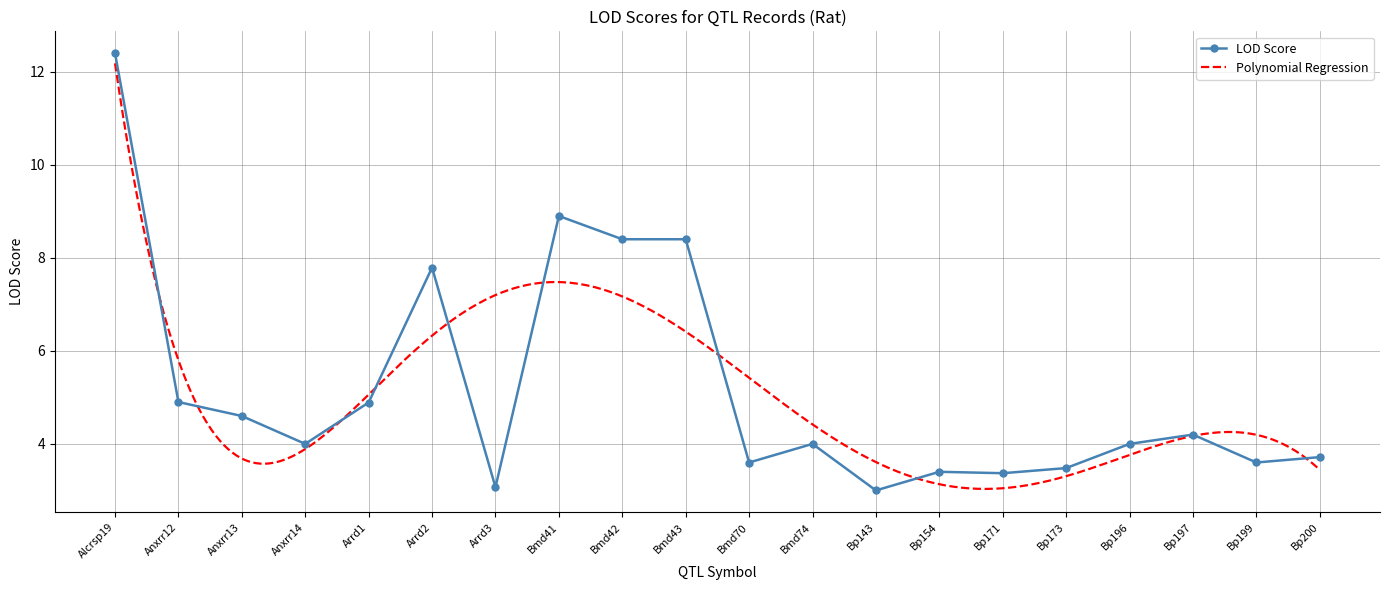

What is the sum of all values?

103.7